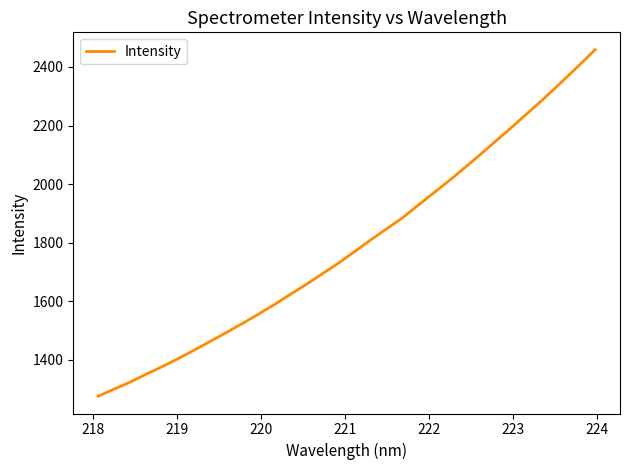

What is the minimum value shown in the chart?

1275.1